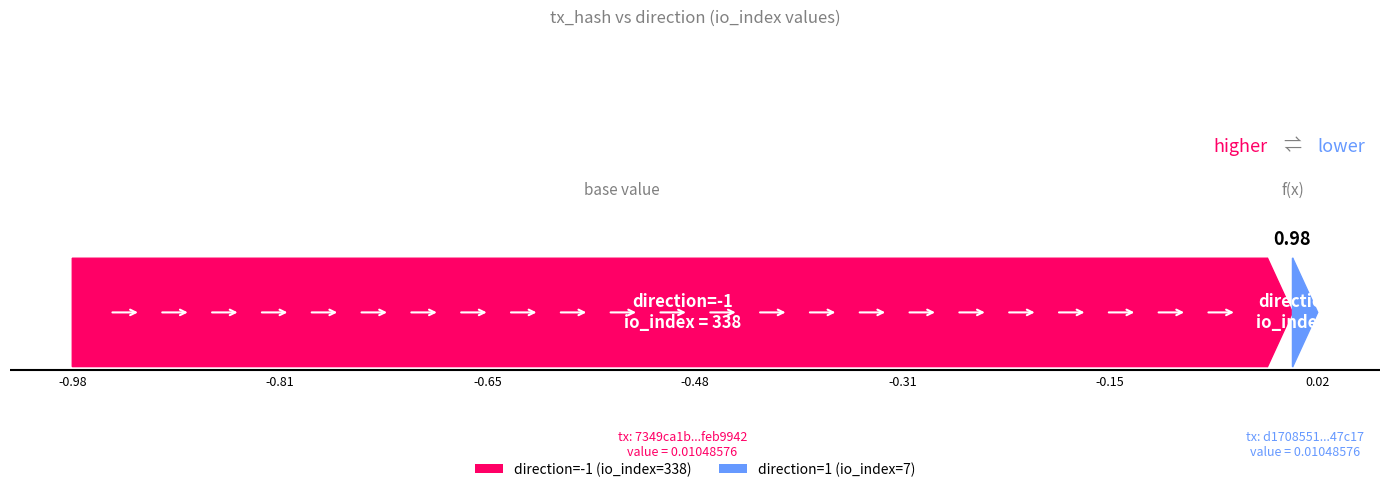

Rank the series at value from highest to lowest value.

7349ca1b32bfce29c6041f158dad318bfeb9942, d1708551b0918ebe01f774807aeebb74ae47c17